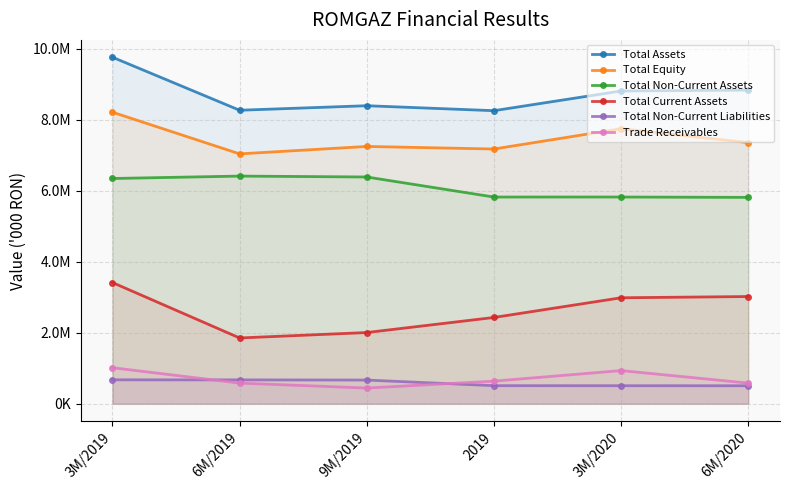

What is the sum of all Total Current Assets values?

15712186